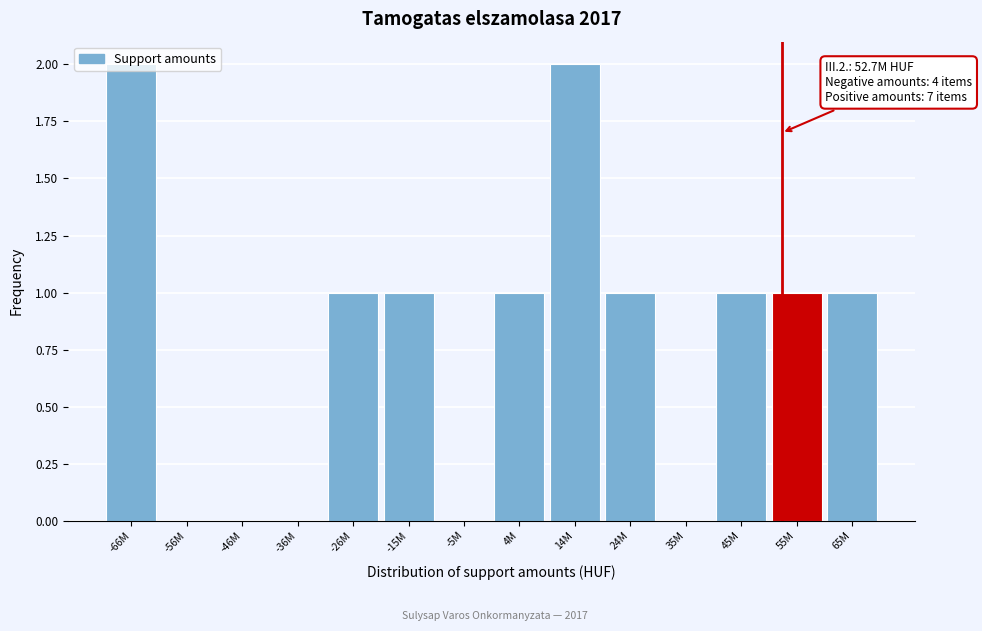

Approximately how many times larger is the value at 14M compared to 65M?

2.0